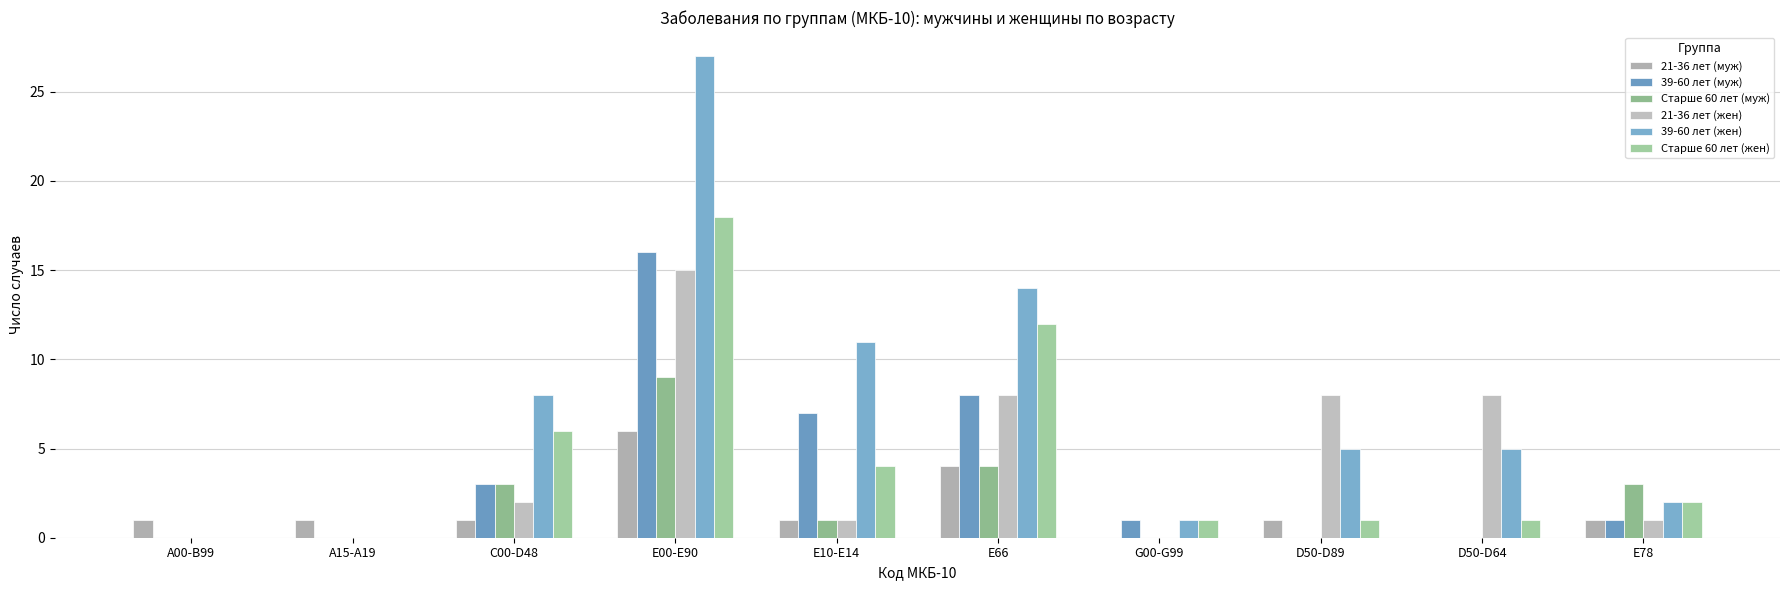

Reading right to left, what are all the values shown in this chart?

21-36 лет (муж): E78=1	D50-D64=0	D50-D89=1	G00-G99=0	Е66=4	Е10-Е14=1	Е00-Е90=6	C00-D48=1	А15-А19=1	А00-В99=1
39-60 лет (муж): E78=1	D50-D64=0	D50-D89=0	G00-G99=1	Е66=8	Е10-Е14=7	Е00-Е90=16	C00-D48=3	А15-А19=0	А00-В99=0
Старше 60 лет (муж): E78=3	D50-D64=0	D50-D89=0	G00-G99=0	Е66=4	Е10-Е14=1	Е00-Е90=9	C00-D48=3	А15-А19=0	А00-В99=0
21-36 лет (жен): E78=1	D50-D64=8	D50-D89=8	G00-G99=0	Е66=8	Е10-Е14=1	Е00-Е90=15	C00-D48=2	А15-А19=0	А00-В99=0
39-60 лет (жен): E78=2	D50-D64=5	D50-D89=5	G00-G99=1	Е66=14	Е10-Е14=11	Е00-Е90=27	C00-D48=8	А15-А19=0	А00-В99=0
Старше 60 лет (жен): E78=2	D50-D64=1	D50-D89=1	G00-G99=1	Е66=12	Е10-Е14=4	Е00-Е90=18	C00-D48=6	А15-А19=0	А00-В99=0